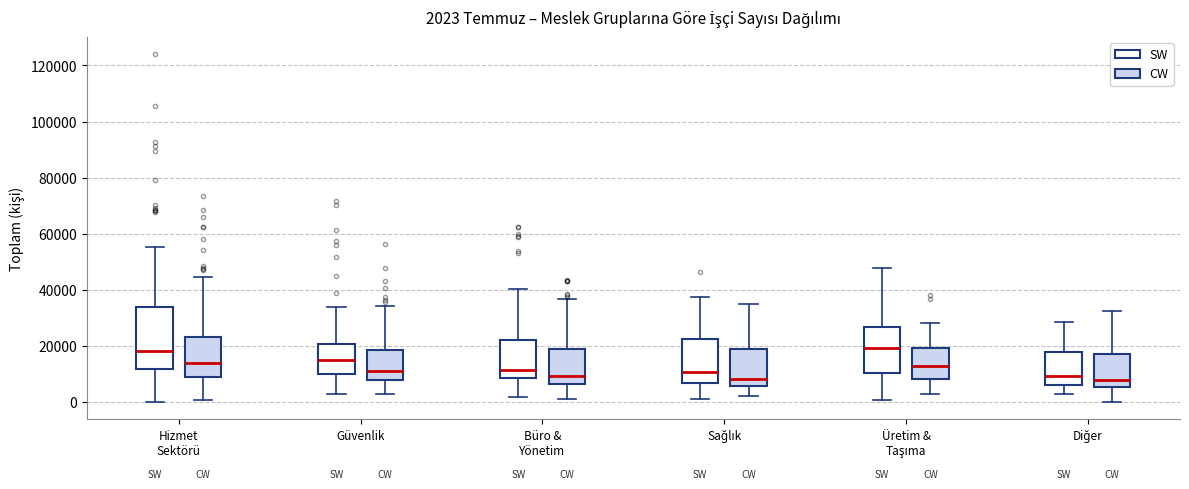

Comparing the boxes themselves (not the whiskers), which one is the tallest?

Hizmet Sektörü (SW)